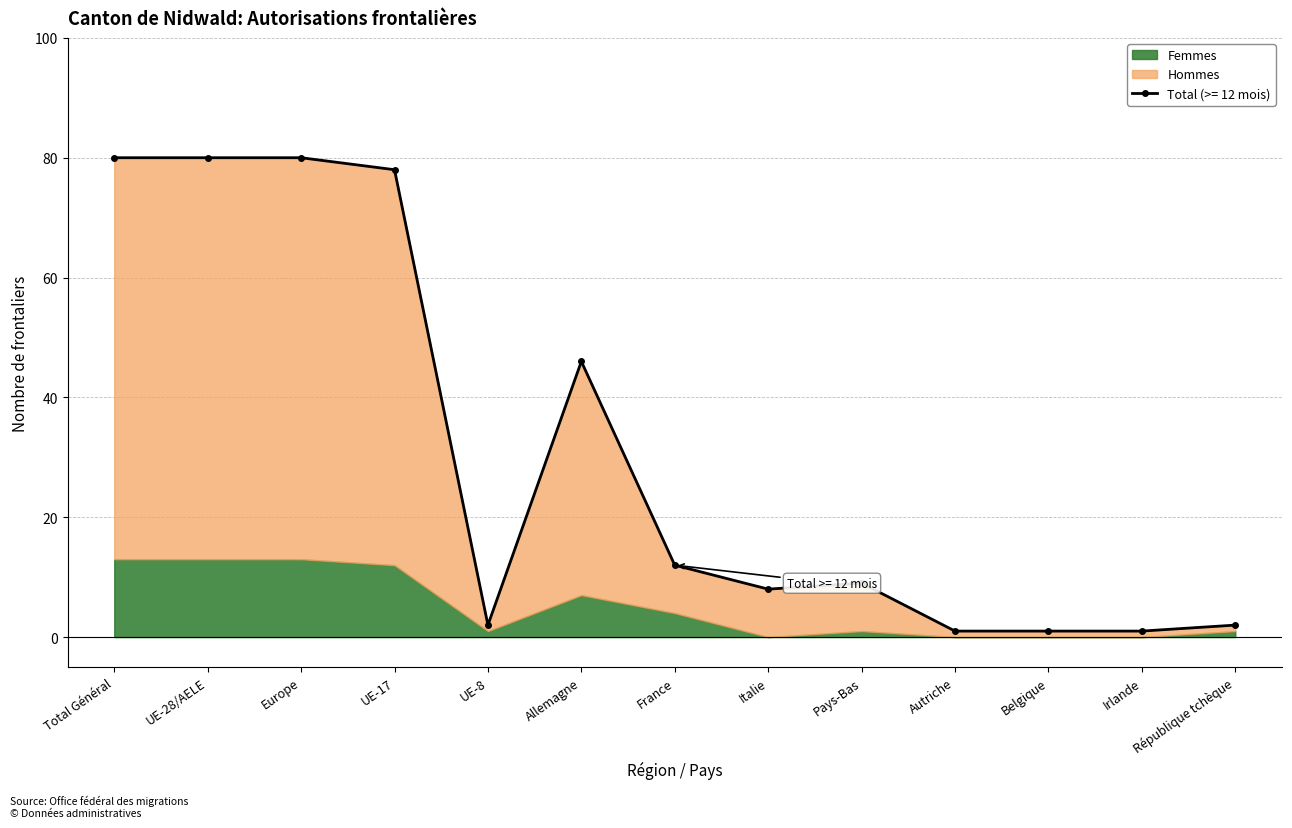

The Total (>= 12 mois) series shows 9 at Pays-Bas. True or false?

True